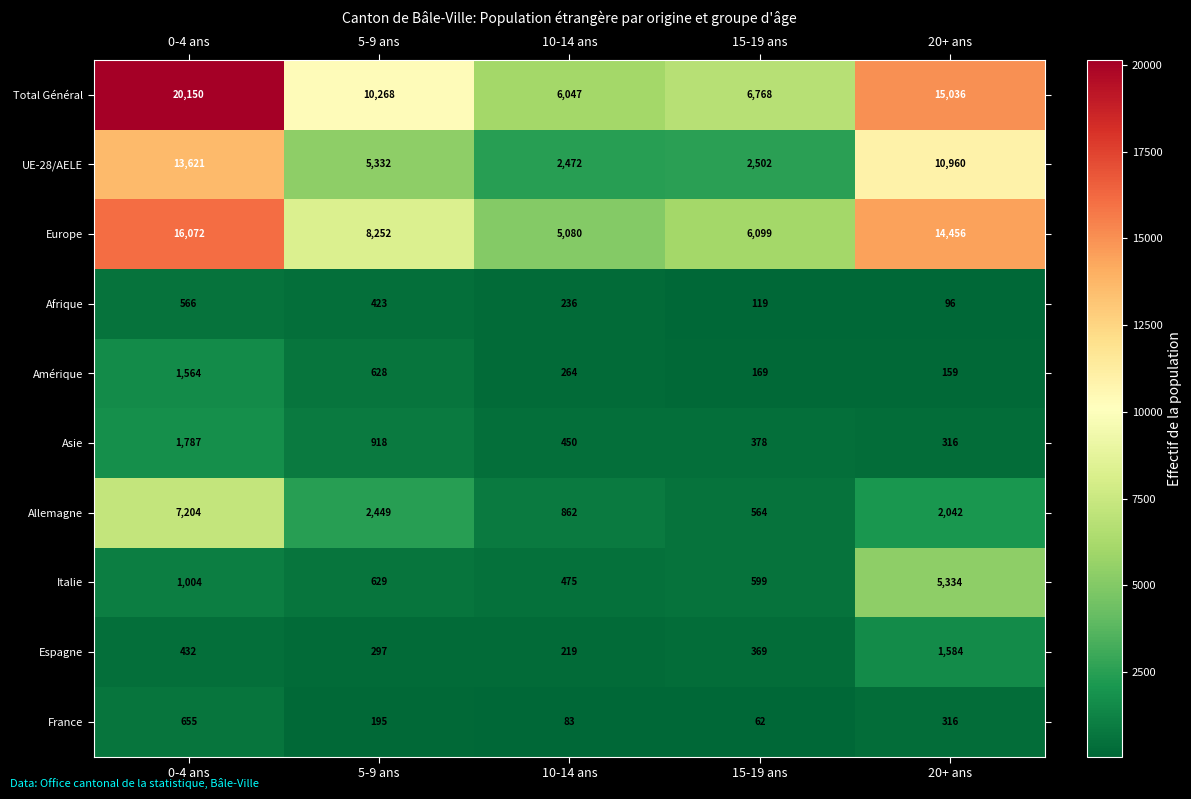

At which category does the chart reach its minimum across all series?

15-19 ans